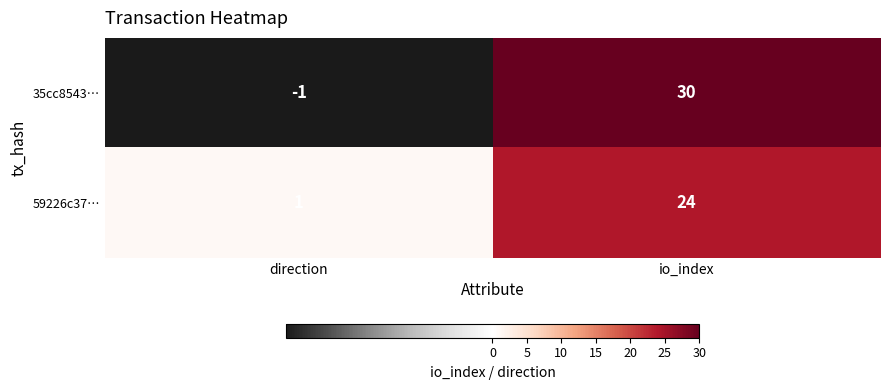

The value of 35cc8543… at io_index is 45. True or false?

False